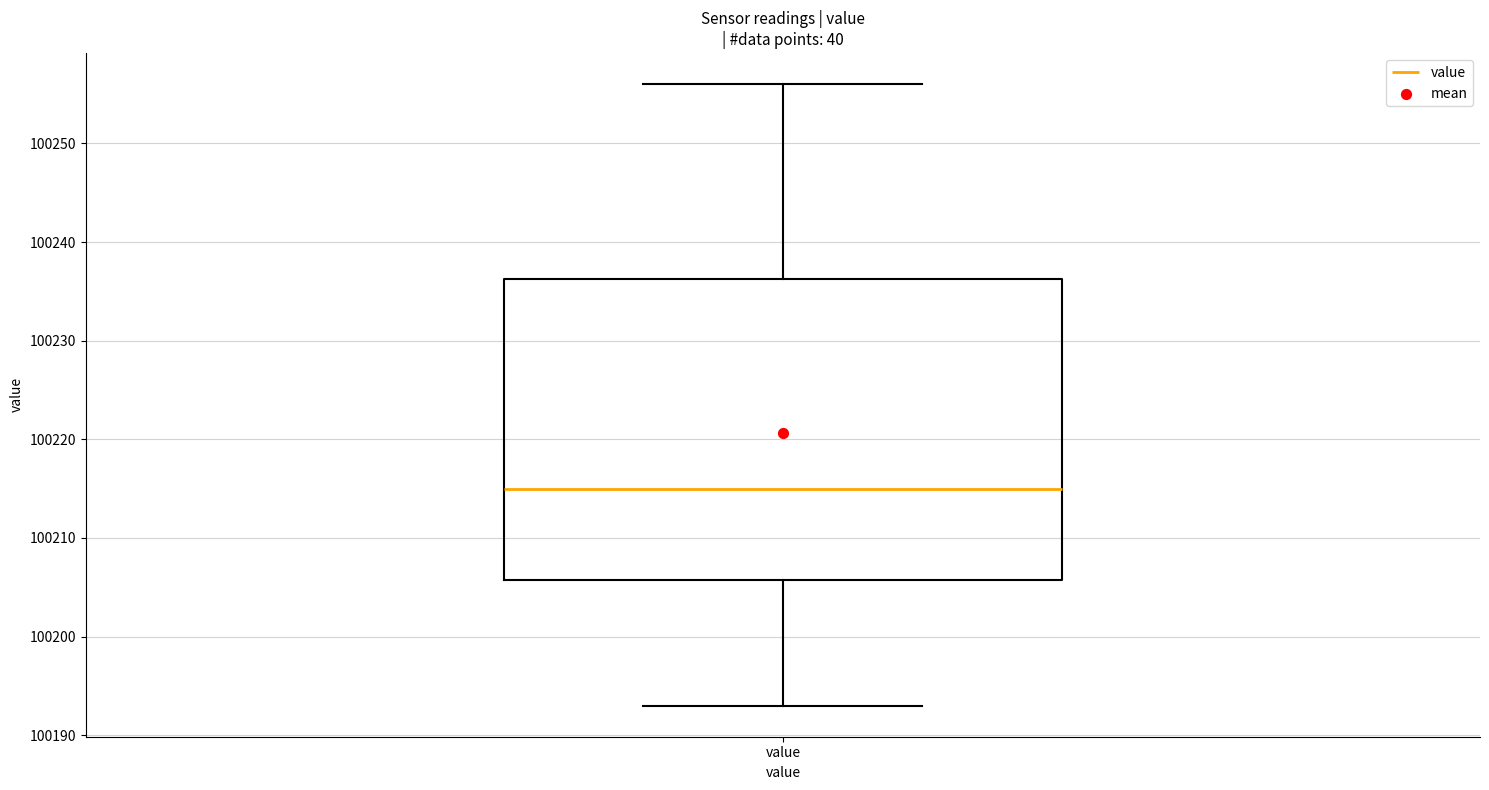

Transcribe this box plot: give where the median line is, the range the box spans, and where the two whiskers end, as read against the y-axis. The values are not printed on the chart, so give them approximately, as read against the axis.

median 100215, box 100206 to 100236, whiskers 100193 to 100256